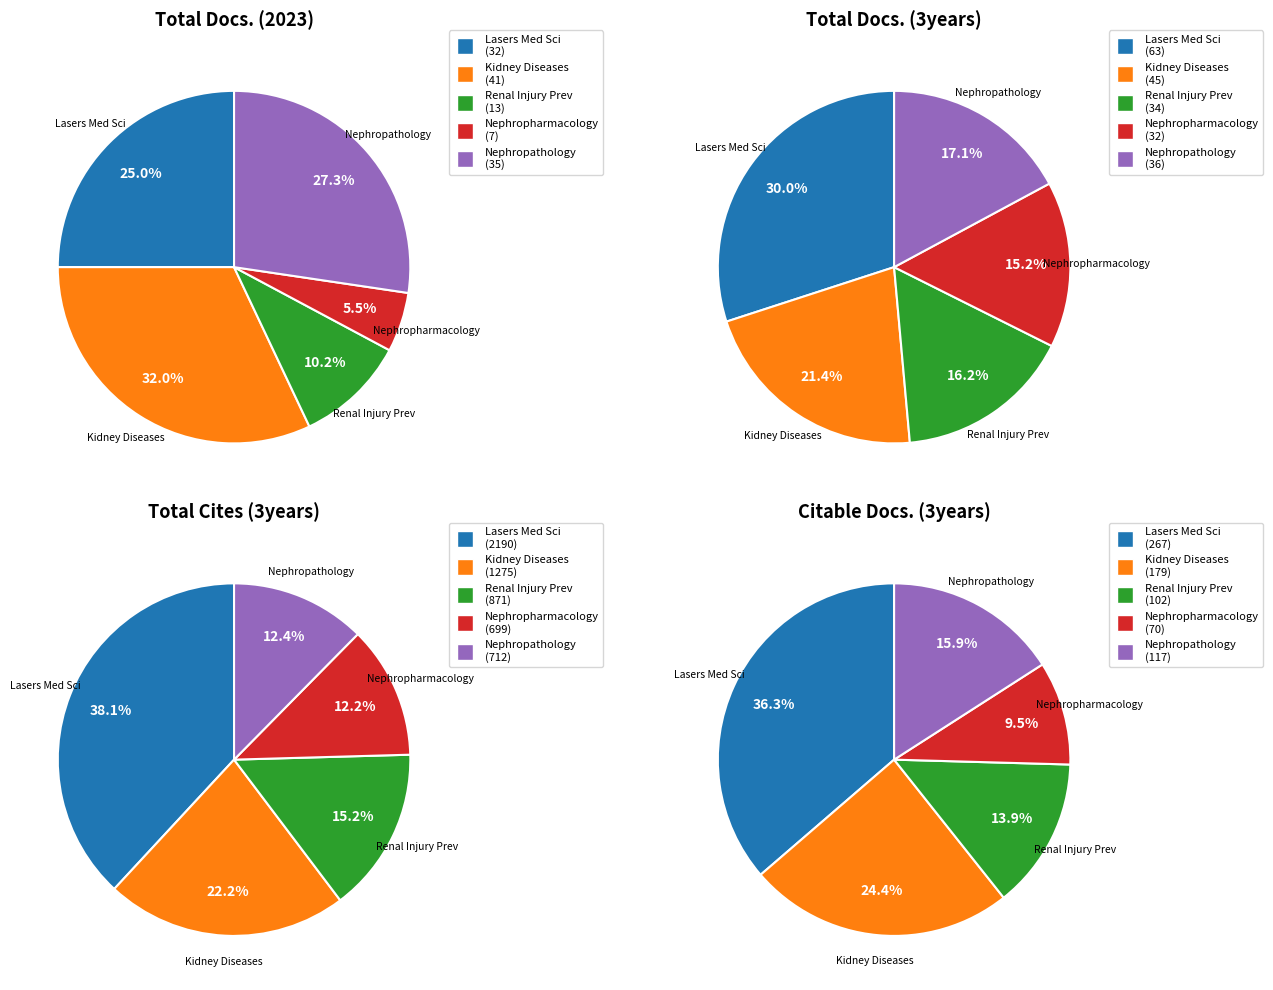

The Iranian Journal of Kidney Diseases slice represents 22% of the pie. True or false?

True